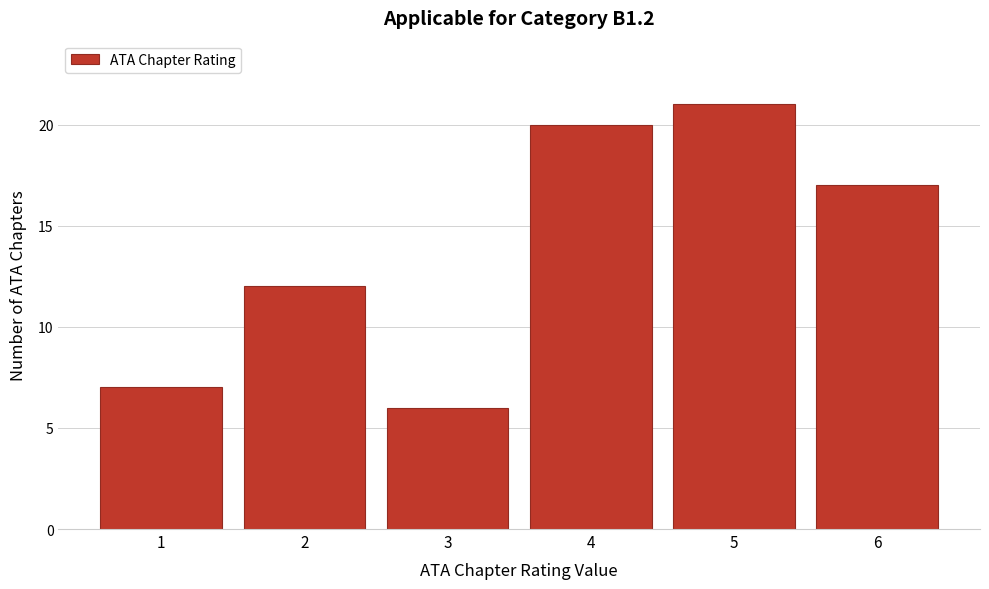

Reading left to right, list all the values displayed in this chart.

7	12	6	20	21	17